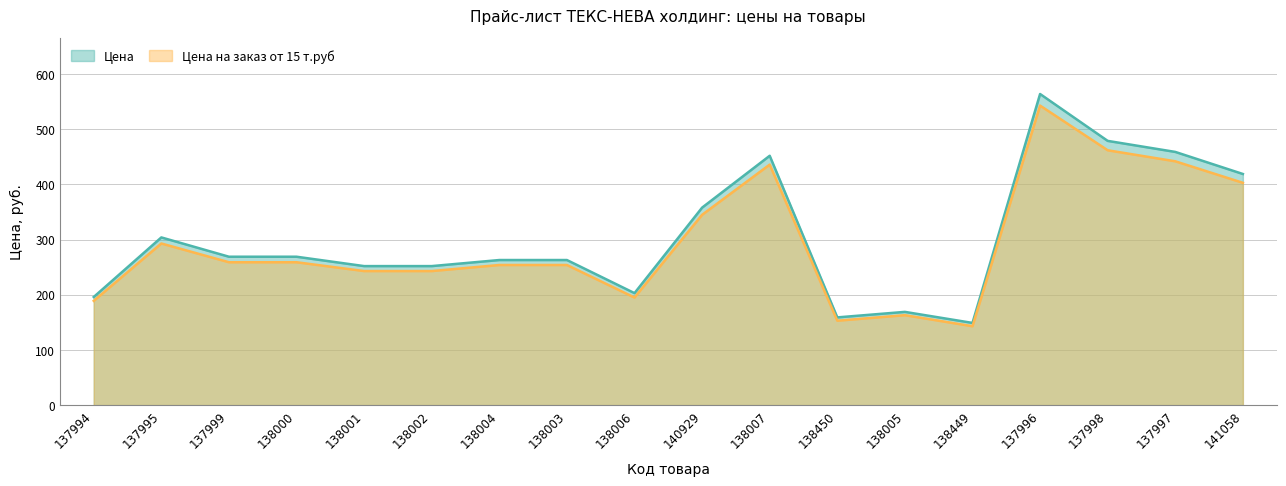

What are all the series names shown in the legend?

Цена, Цена на заказ от 15 т.руб